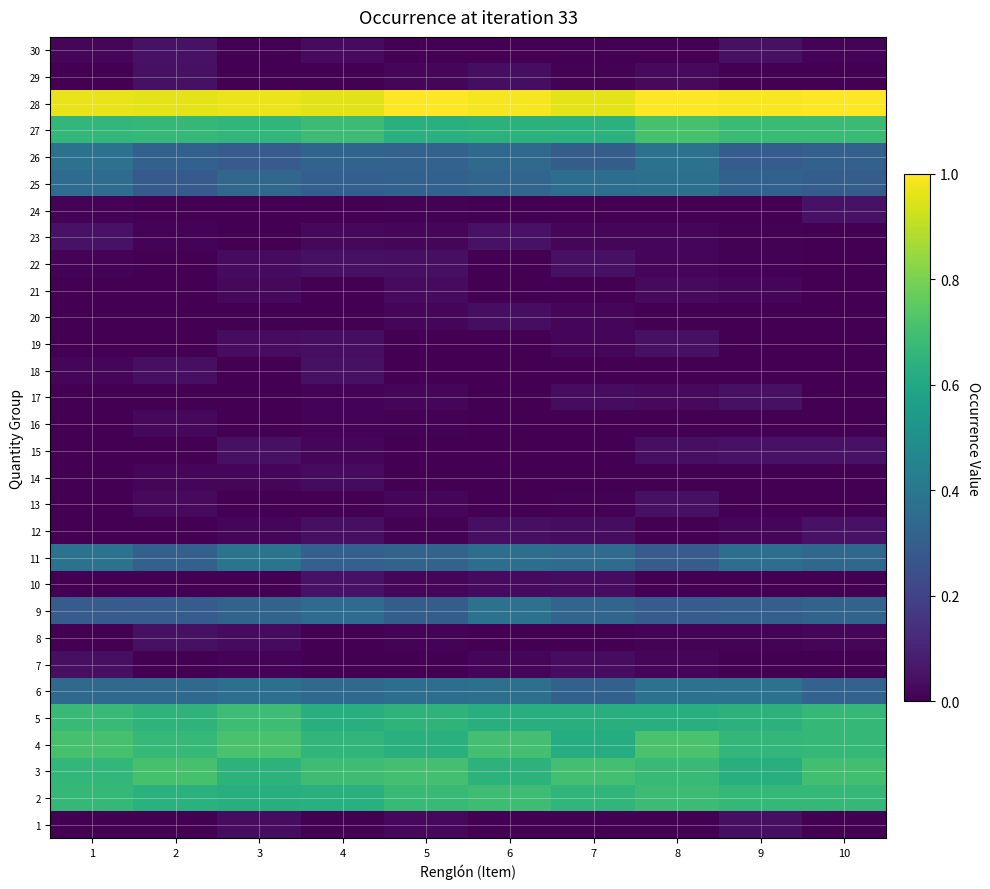

At which category is the sum across all series the highest?

8